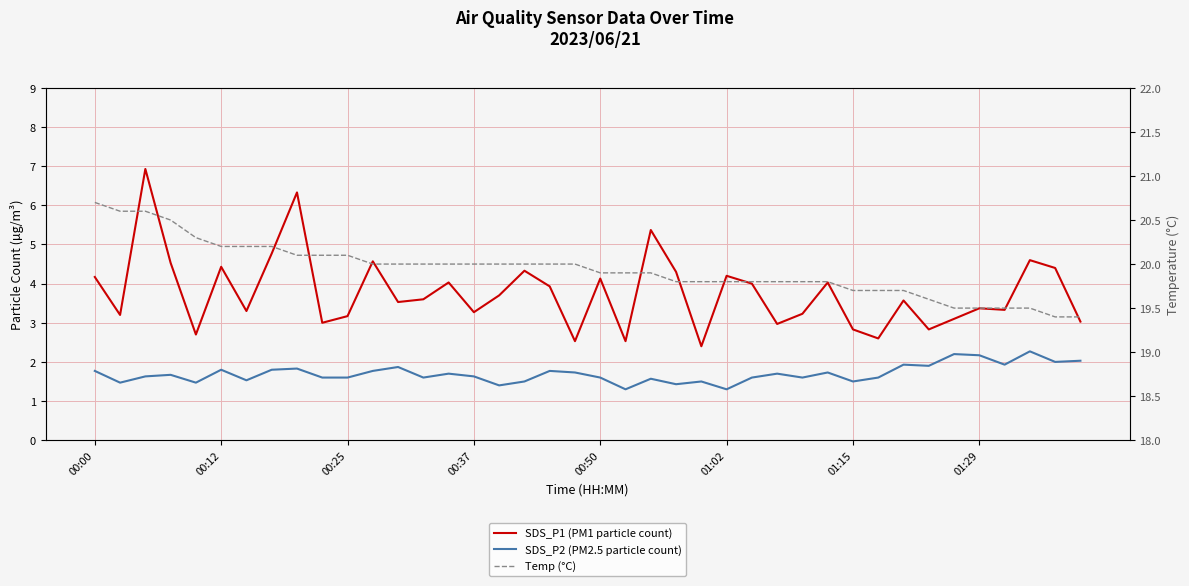

Between 23 and 00:50, which is larger?

23